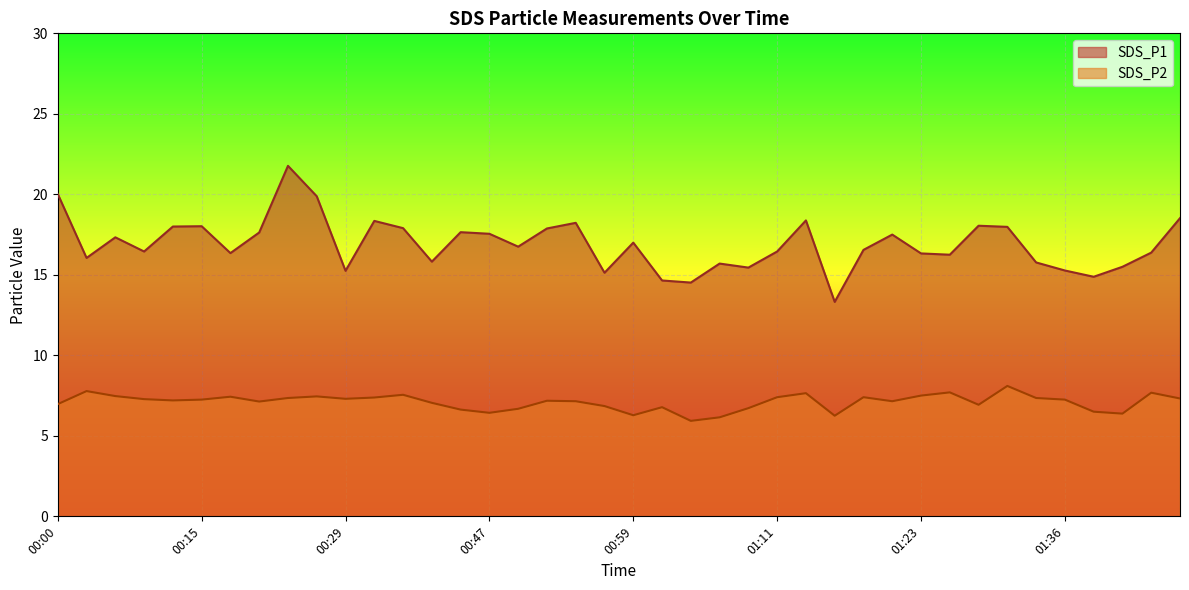

Between 00:00 and 01:46, which series saw the biggest shift?

SDS_P1